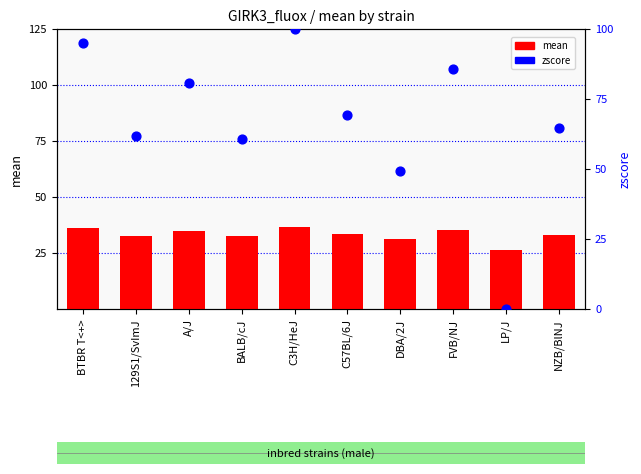

At which category is the sum across all series the highest?

C3H/HeJ